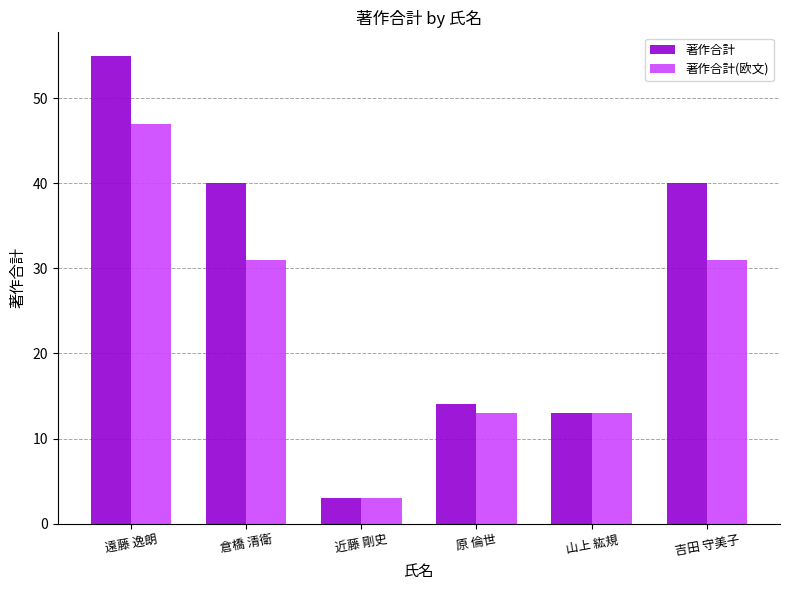

Are the bars grouped side by side (vs. stacked)?

Yes